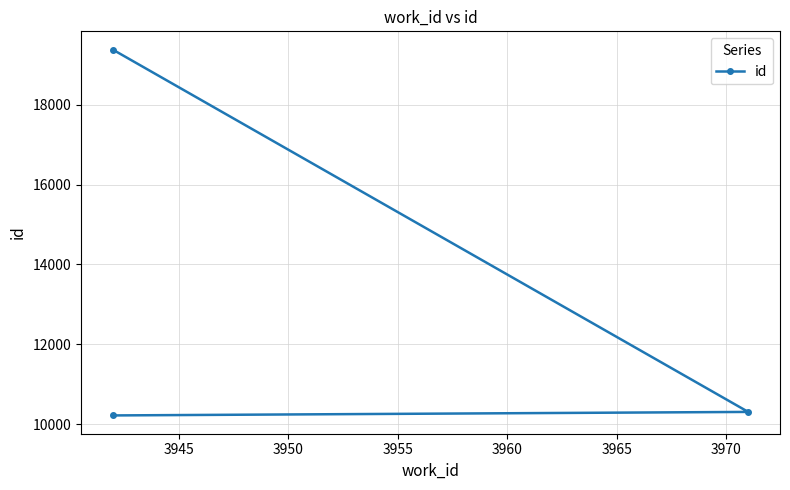

What is the greatest value displayed?

19378